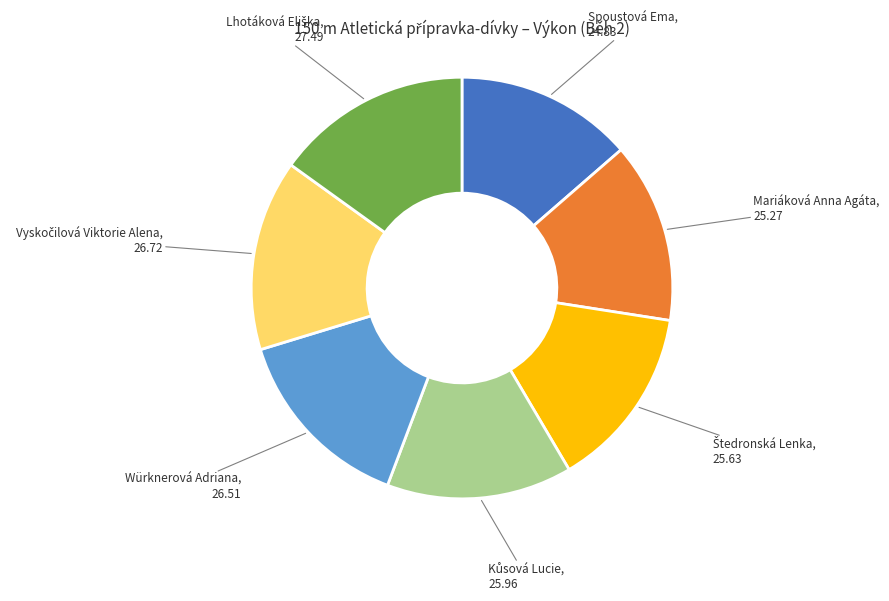

Is there a majority slice in this chart?

No